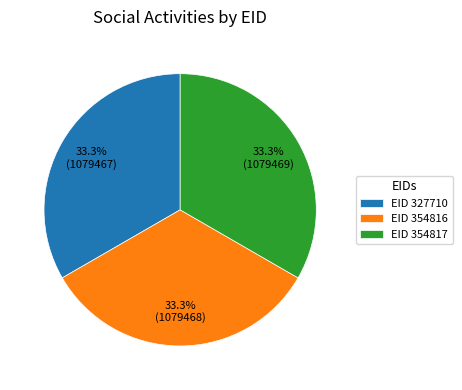

Combined, do EID 354817 and EID 327710 account for over 50%?

Yes